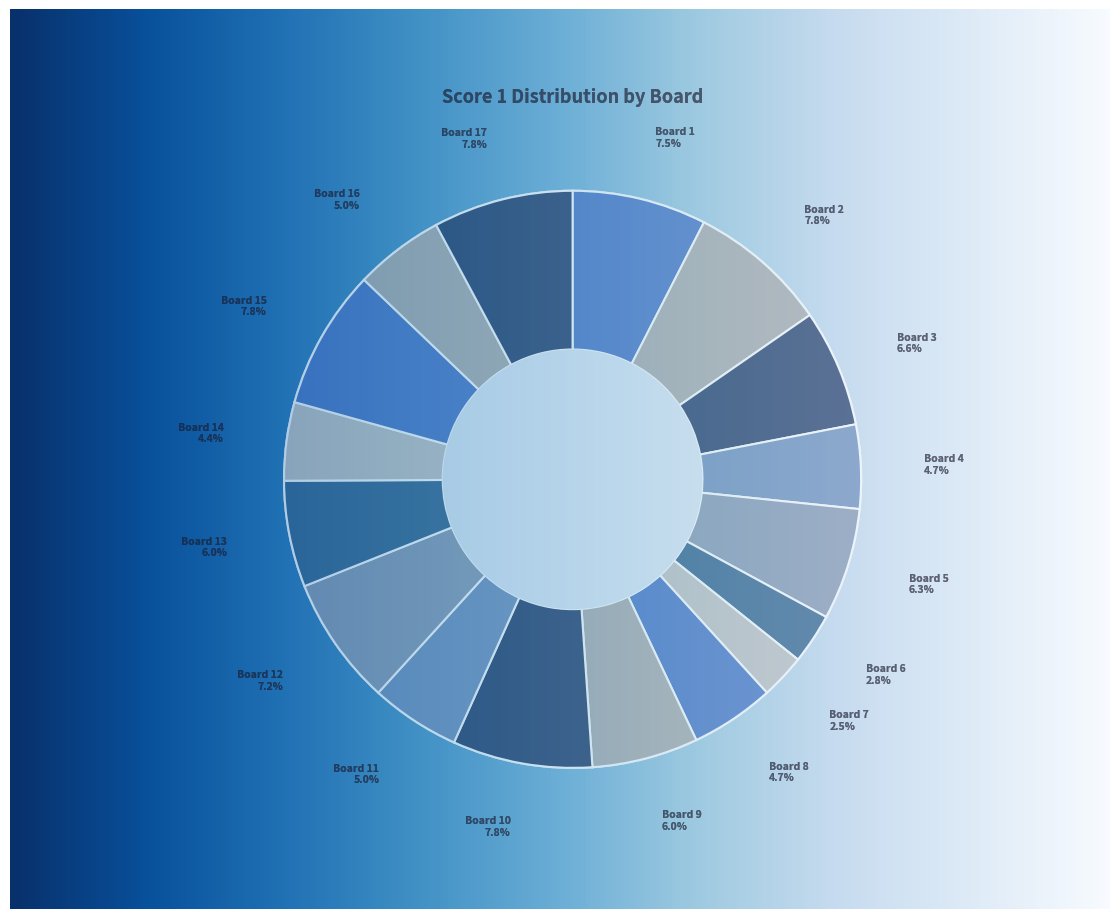

What is the total percentage of Board 6 and Board 14?

7.2%